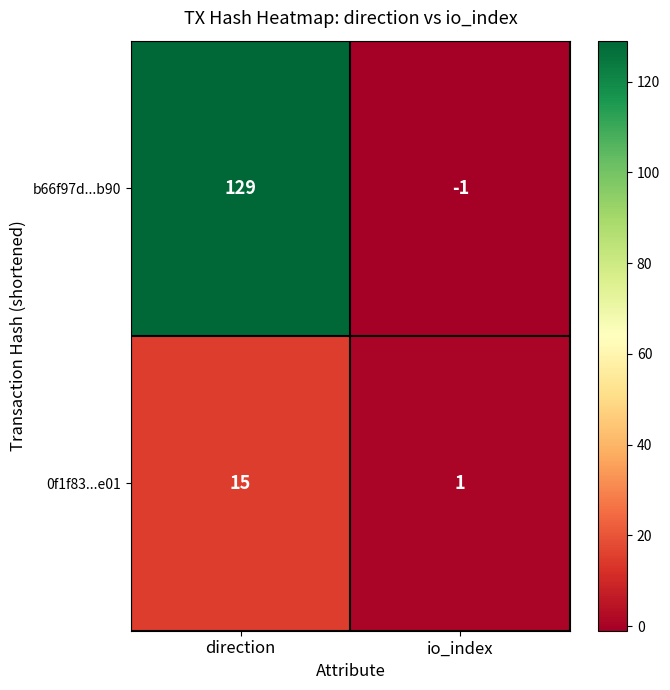

Which series has the largest range (max minus min)?

b66f97d...b90